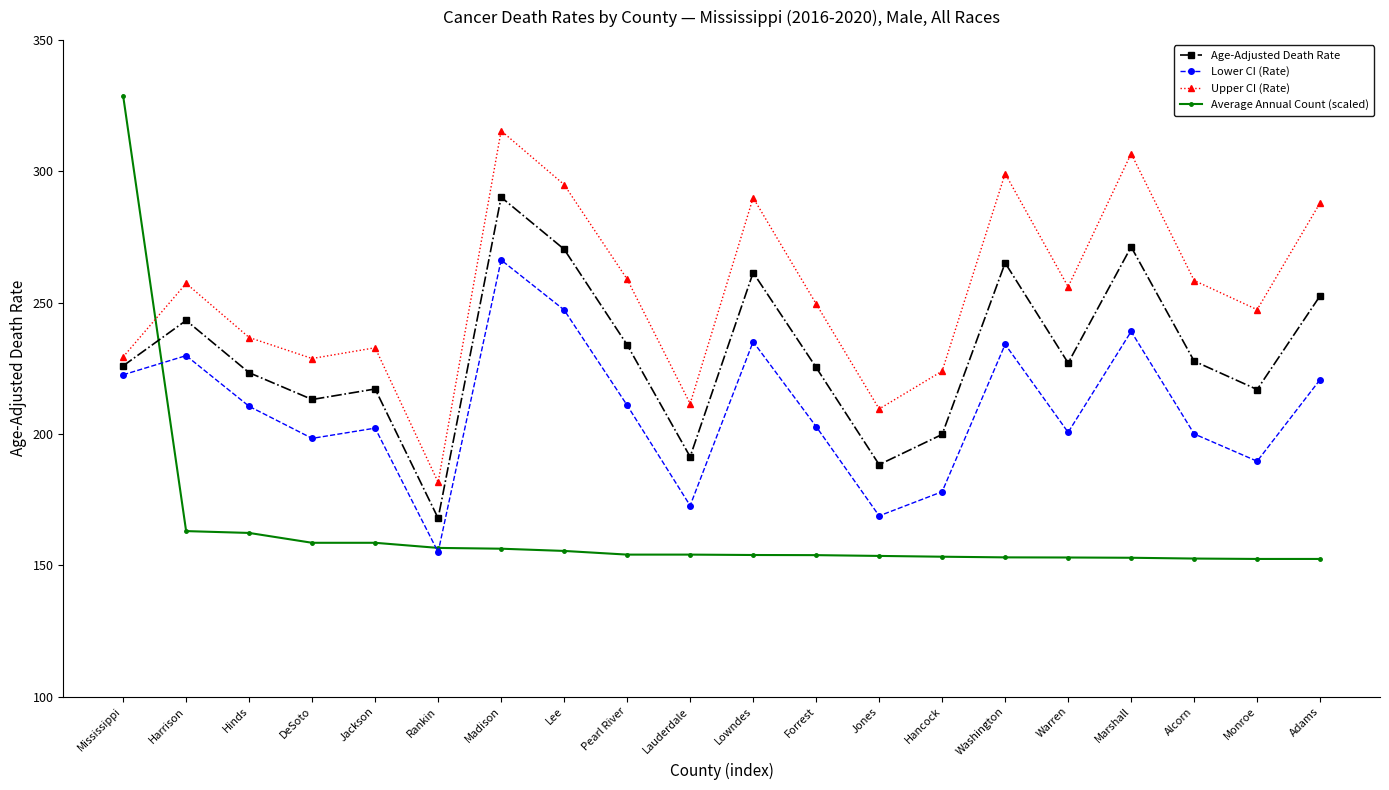

What is the value of the Lower CI (Rate) point at the 5th from the left?

202.2